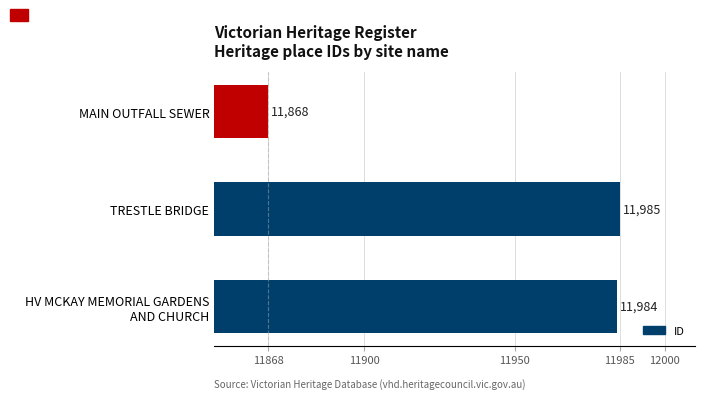

Approximately how many times larger is the value at TRESTLE BRIDGE compared to MAIN OUTFALL SEWER?

1.0